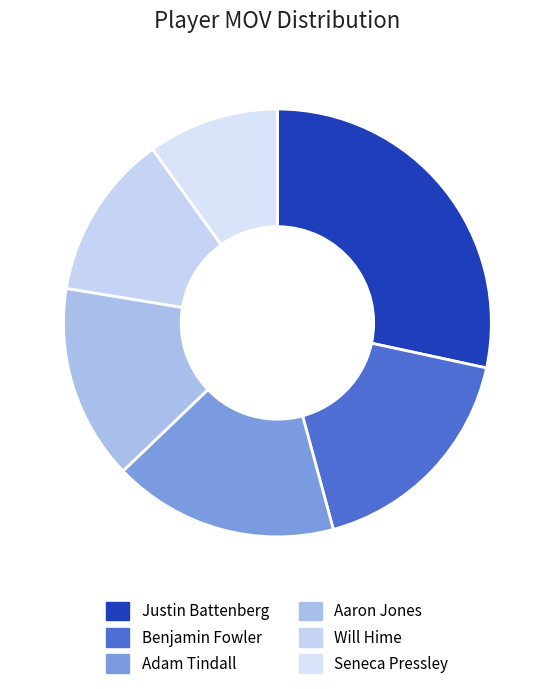

What is the smallest slice in the pie chart?

Seneca Pressley